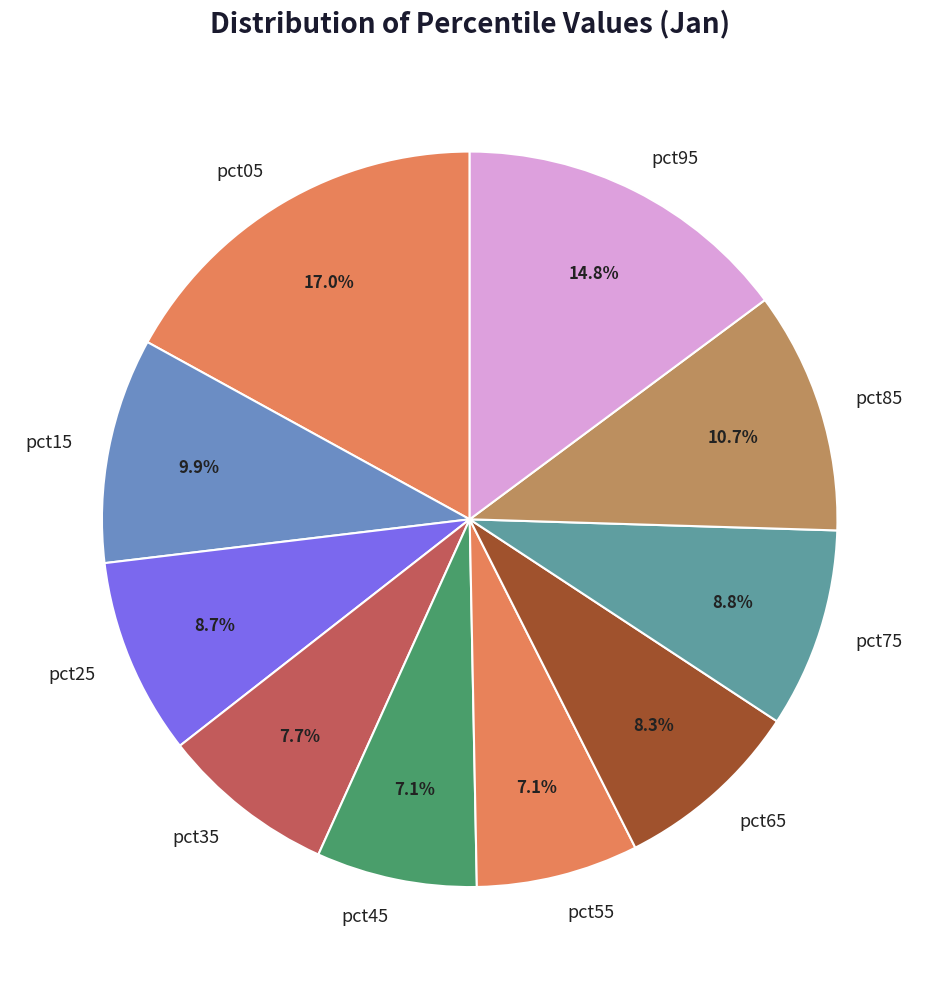

What is the largest slice in the pie chart?

pct05